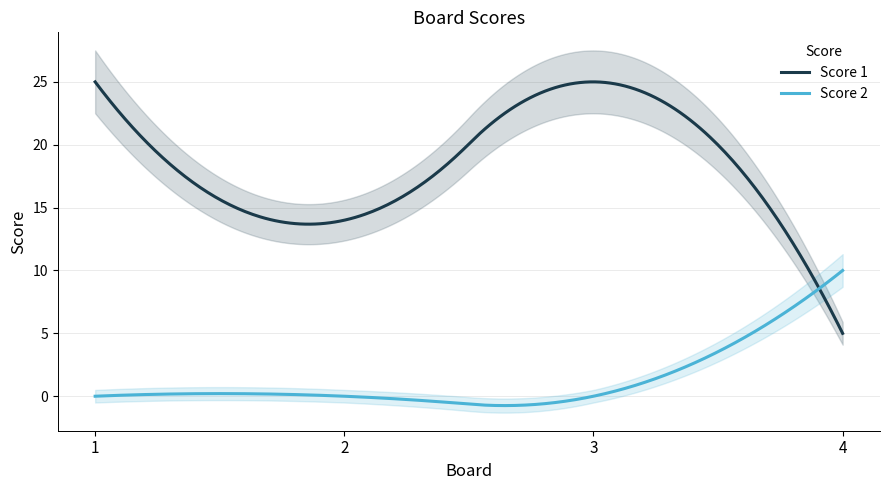

At which label is Score 2 closest to 5?

1